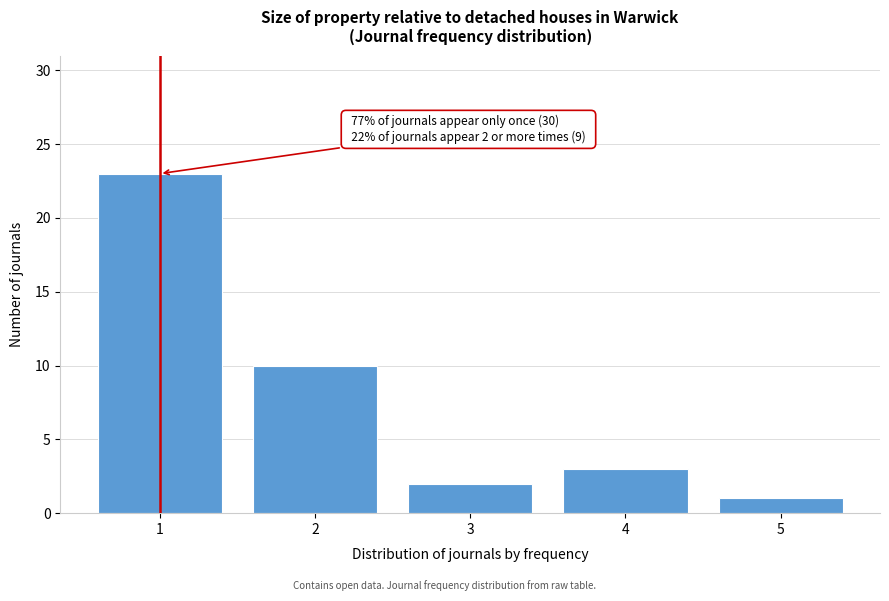

Reading left to right, extract all data points from this chart.

23	10	2	3	1